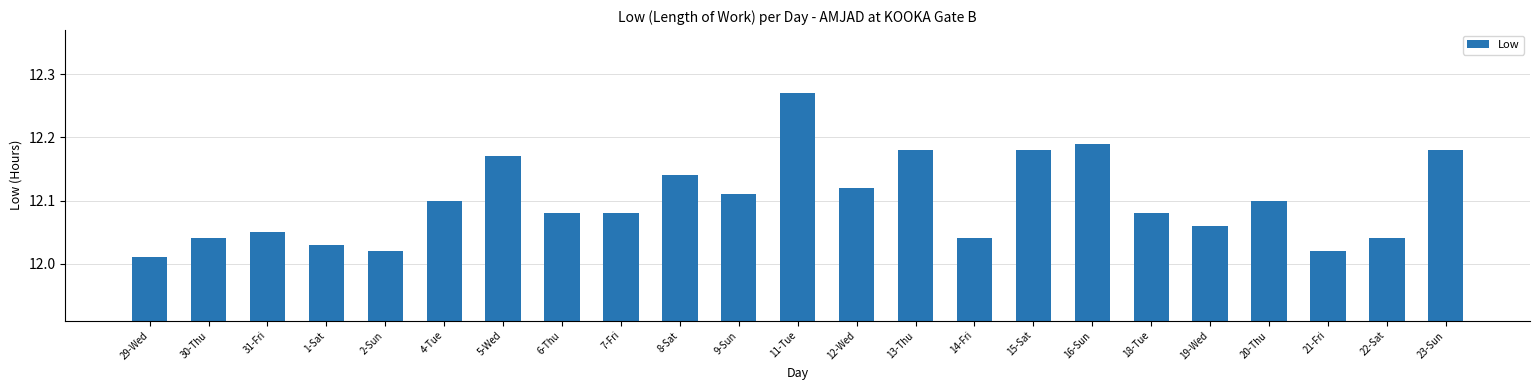

The value at 23-Sun is 16.2. True or false?

False